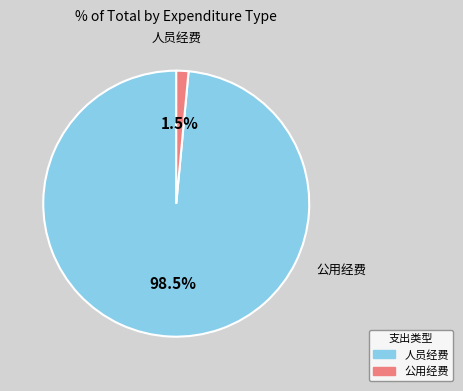

To the nearest percent, what is the difference between the largest and smallest slice percentages?

97%